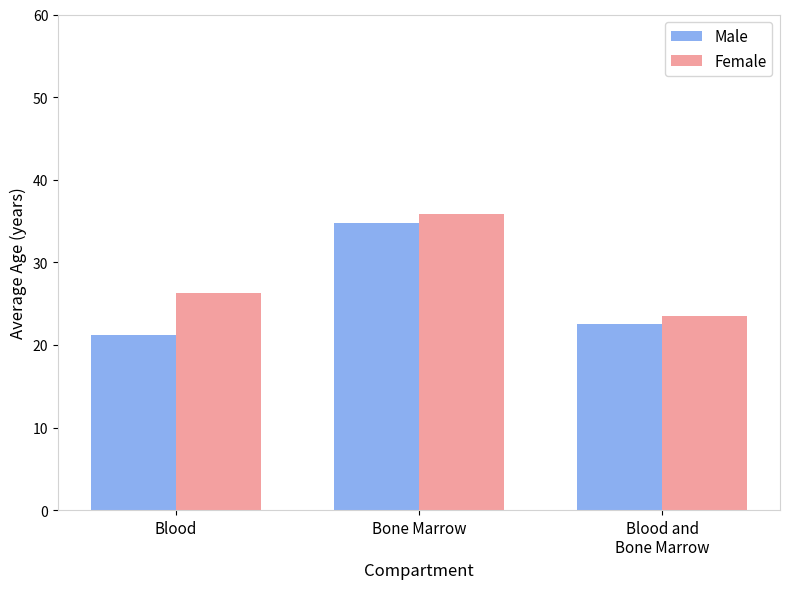

Between Blood and Bone Marrow, which series saw the biggest shift?

Male